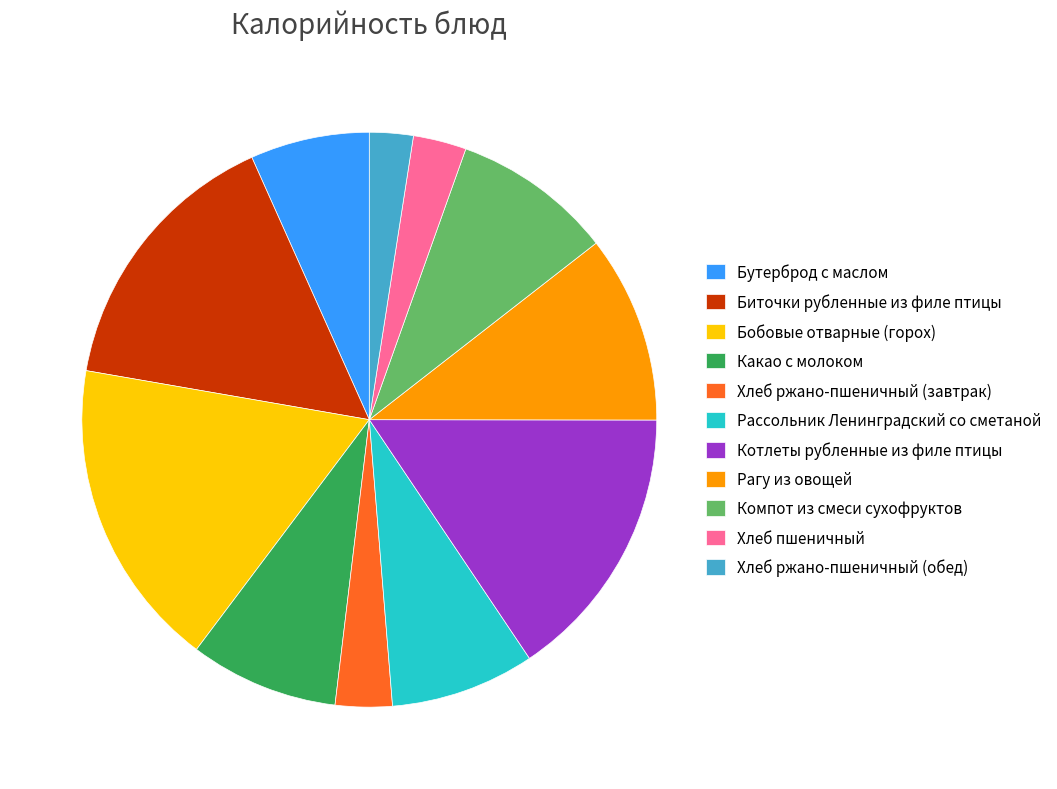

Is there a majority slice in this chart?

No